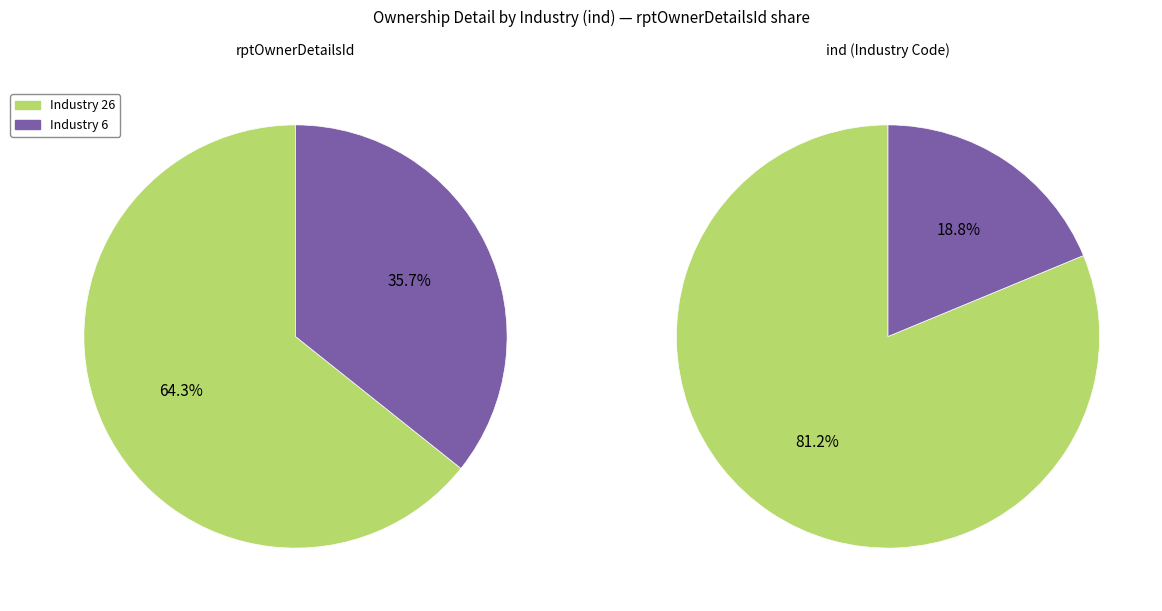

Count the number of slices in the pie.

2